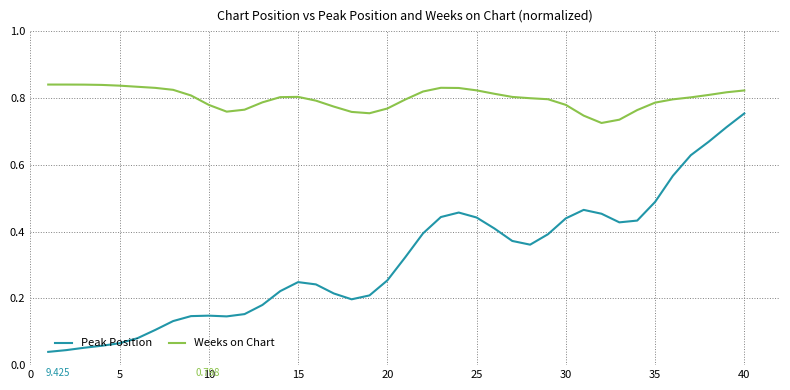

True or false: Peak Position has more than 2 points higher than both neighbors.

True